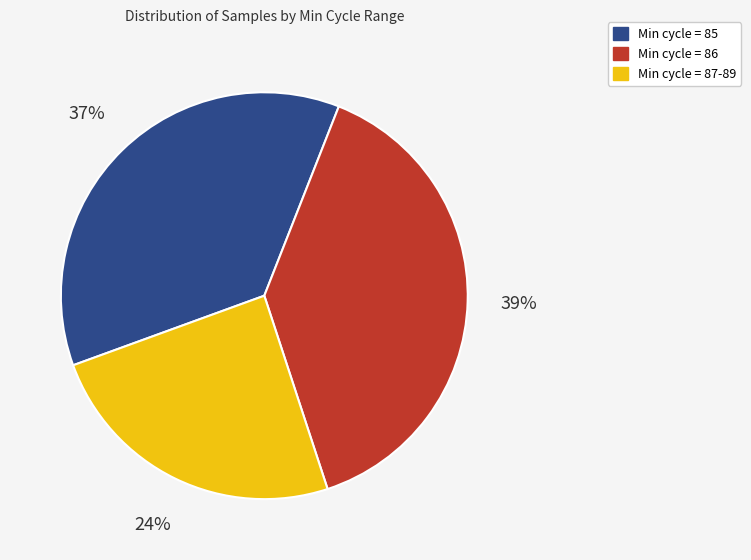

To the nearest percent, what is the difference between the largest and smallest slice percentages?

15%